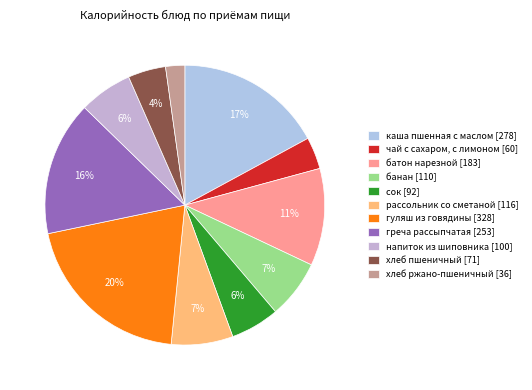

Is it true that батон нарезной is 16% of the pie?

False